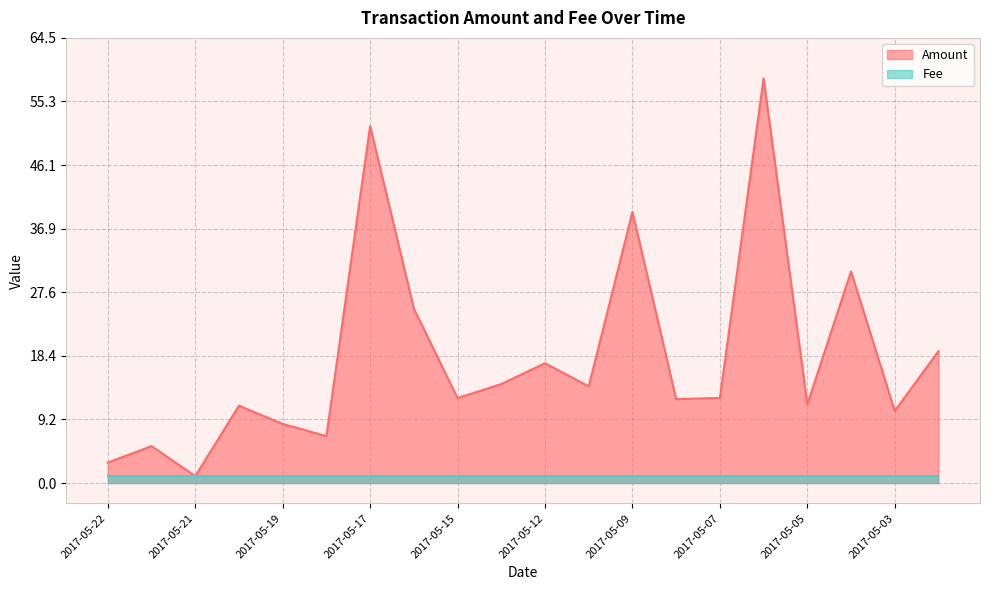

Count the number of categories in the chart.

20